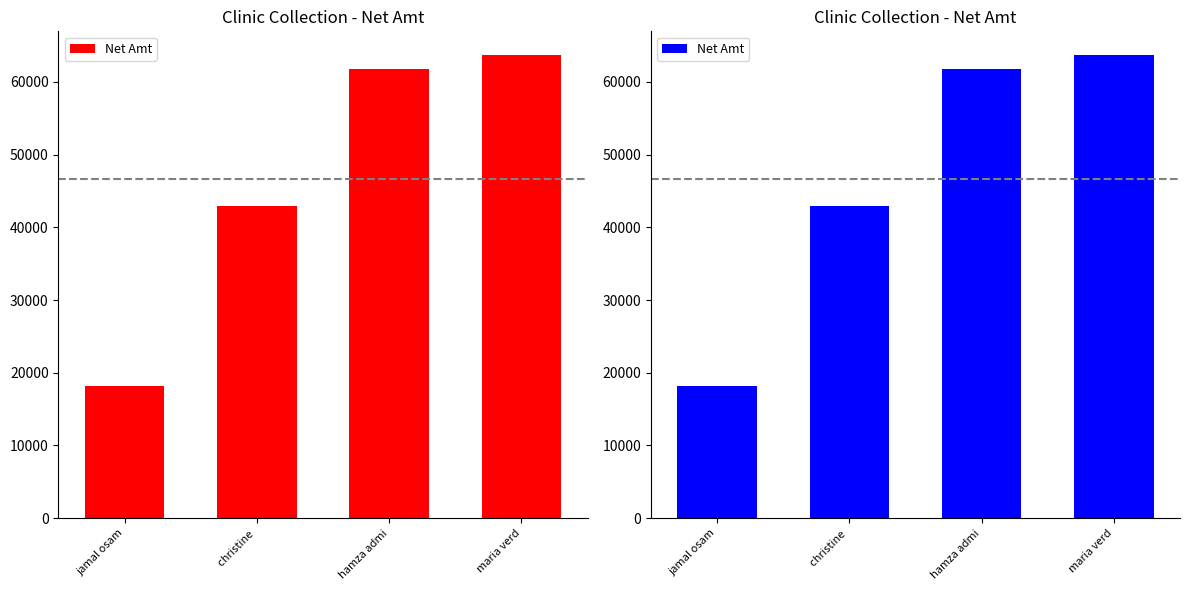

What position from the right is jamal osam?

4